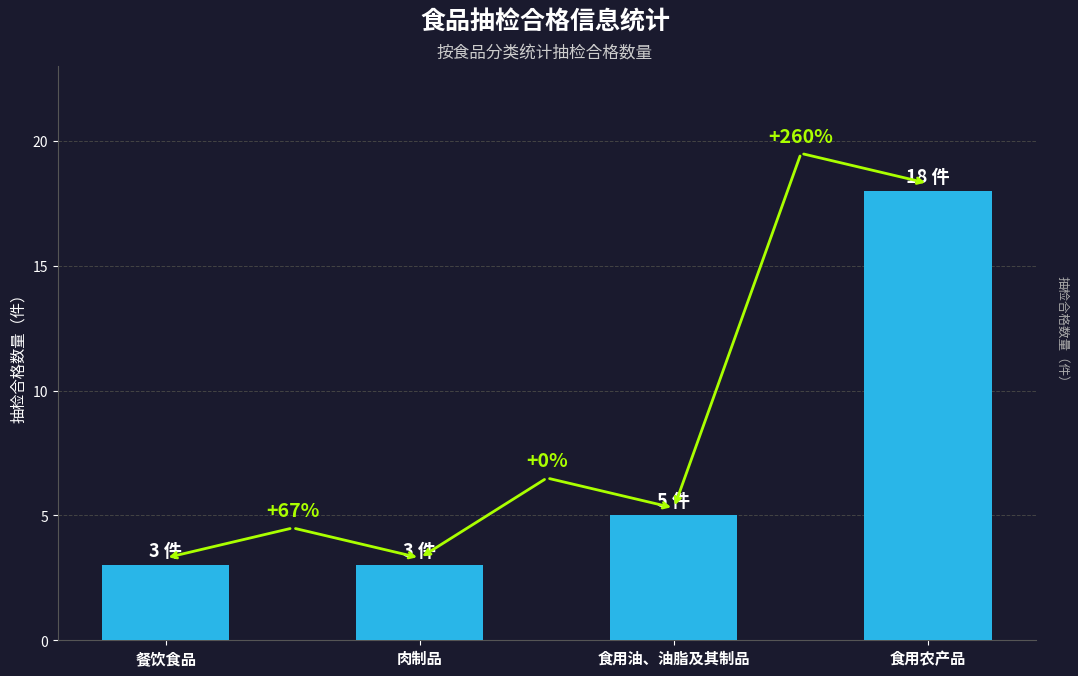

List the labels in order of value, largest first.

食用农产品, 食用油、油脂及其制品, 餐饮食品, 肉制品